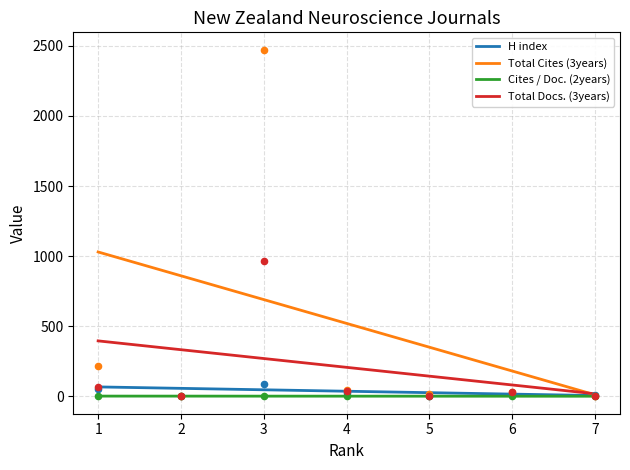

Which series contains the lowest Y value?

H index